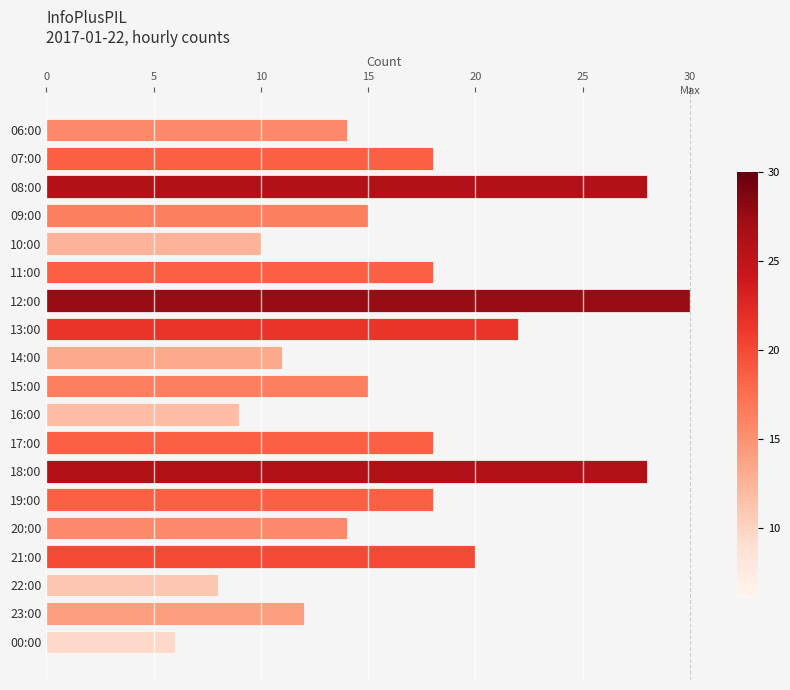

What is the sum of the values at 23:00 and 16:00?

21